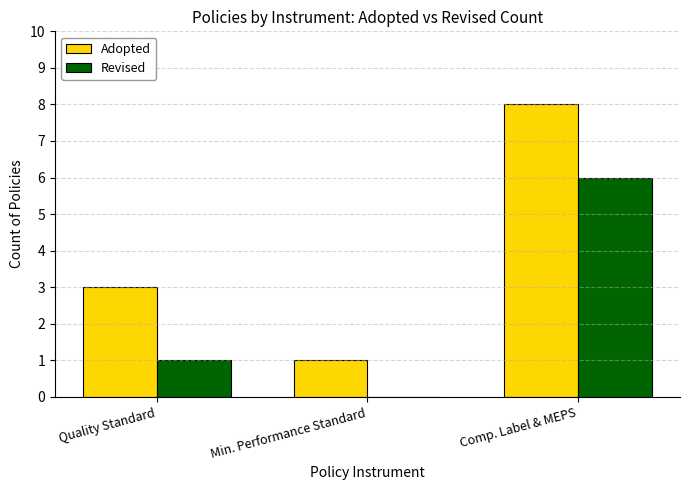

What is the highest value of the Revised series?

6